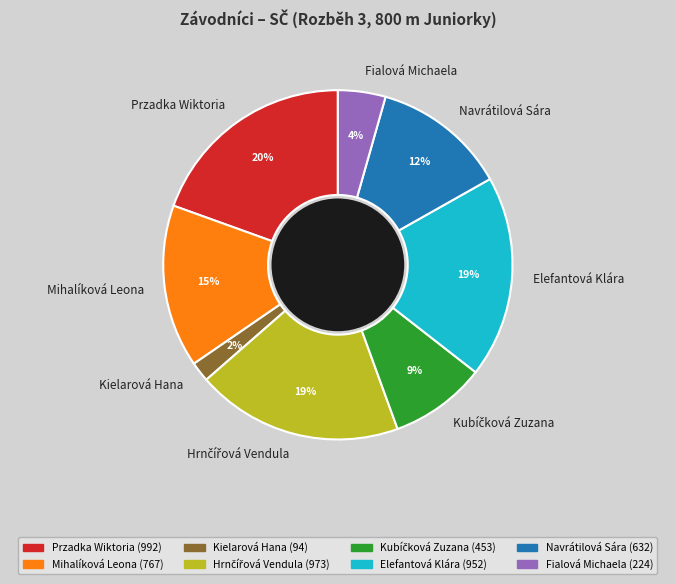

The Elefantová Klára slice represents 19% of the pie. True or false?

True